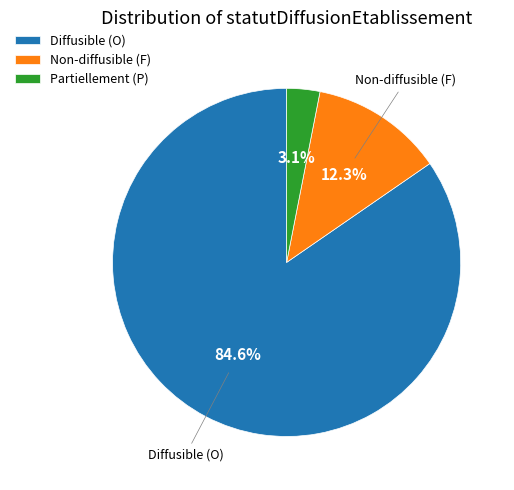

How many segments does this pie chart have?

3